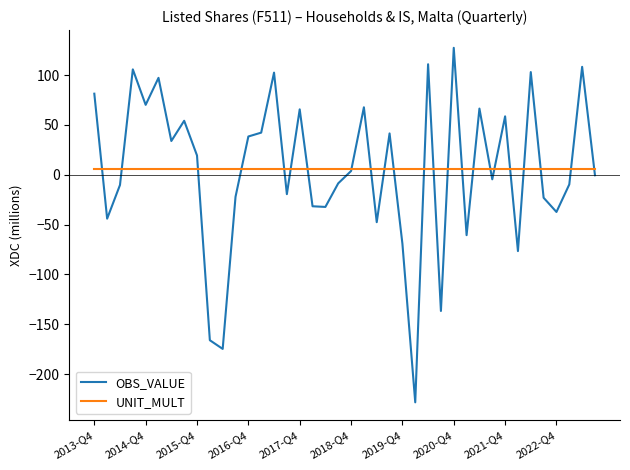

Rank the series by their maximum value, from highest to lowest.

OBS_VALUE, UNIT_MULT